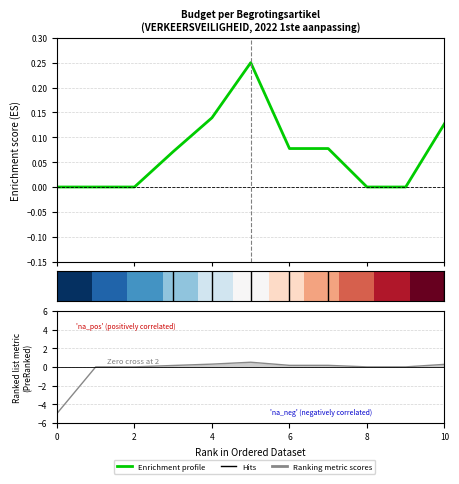

The row_0 series shows 0.4 at 10. True or false?

False